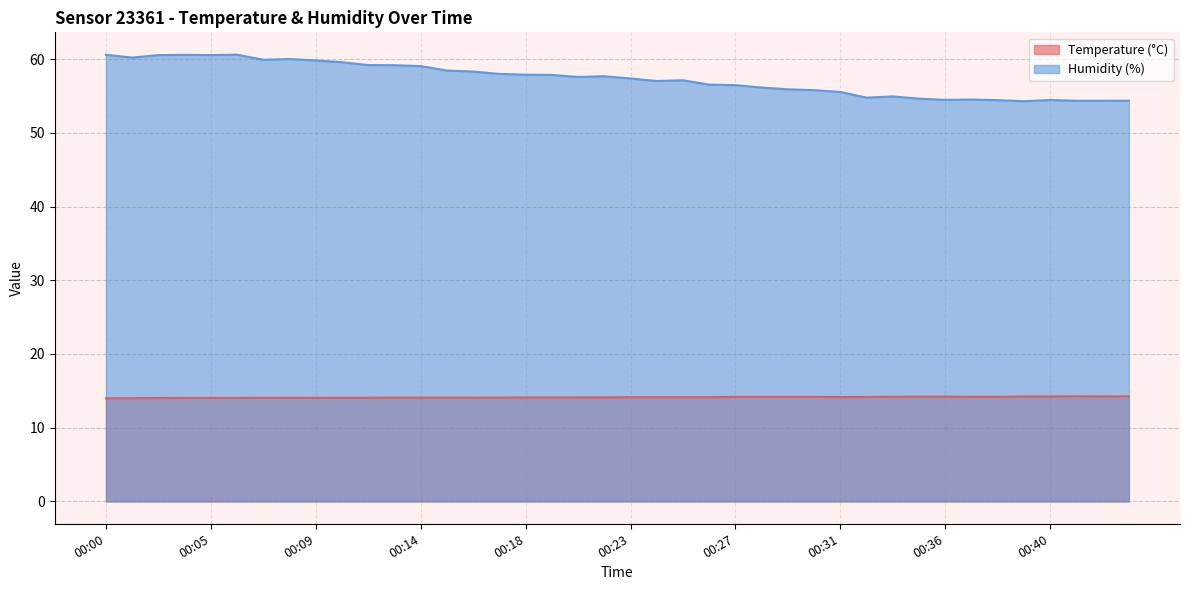

True or false: Temperature (°C) and Humidity (%) intersect in this chart.

False